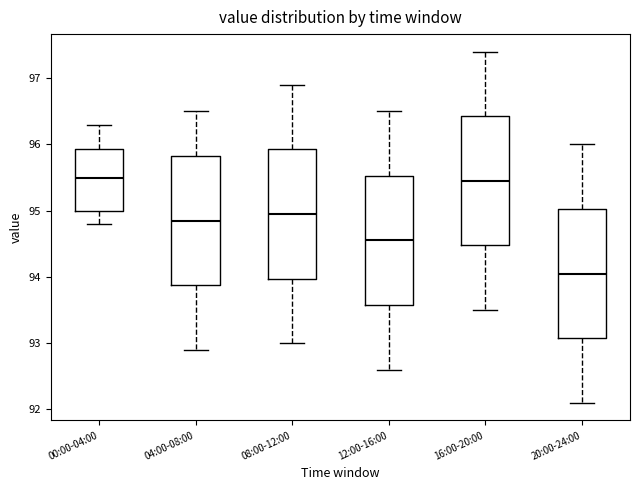

Reading left to right, read every box against the y-axis: the position of its median line, the range the box covers, and the ends of its whiskers. The values are not printed on the chart, so give them approximately, as read against the axis.

00:00-04:00: median 95.5, box 95.0 to 95.9, whiskers 94.8 to 96.3
04:00-08:00: median 94.9, box 93.9 to 95.8, whiskers 92.9 to 96.5
08:00-12:00: median 95.0, box 94.0 to 95.9, whiskers 93.0 to 96.9
12:00-16:00: median 94.6, box 93.6 to 95.5, whiskers 92.6 to 96.5
16:00-20:00: median 95.5, box 94.5 to 96.4, whiskers 93.5 to 97.4
20:00-24:00: median 94.1, box 93.1 to 95.0, whiskers 92.1 to 96.0